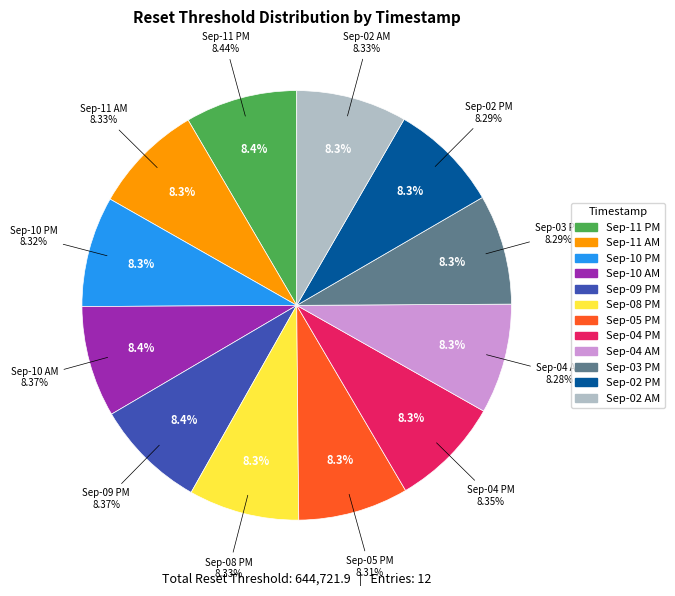

What is the largest slice in the pie chart?

2025-09-11 22:12